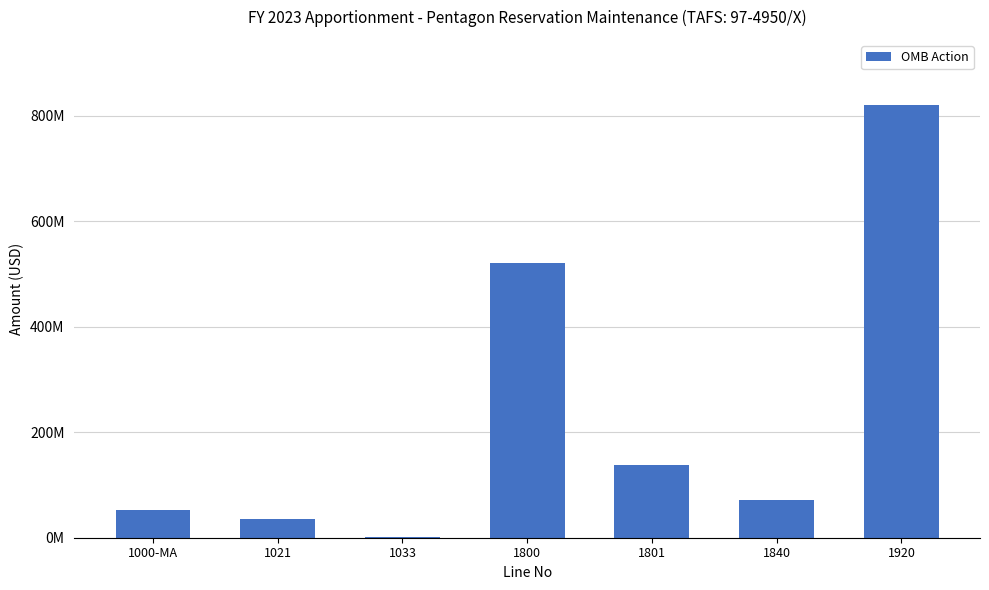

Are the bars horizontal?

No